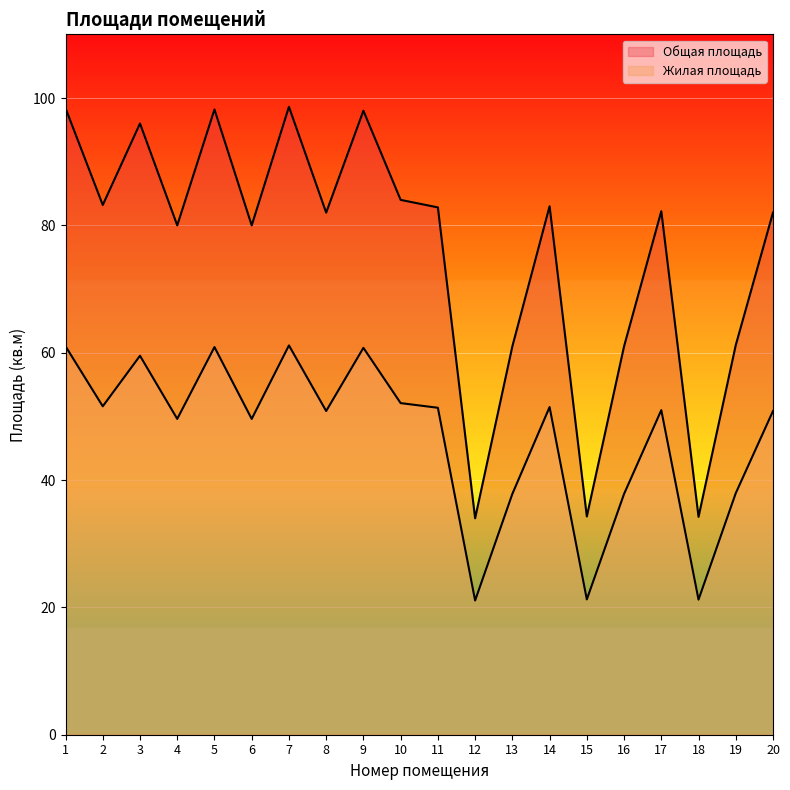

True or false: Общая площадь and Жилая площадь cross at least once.

False